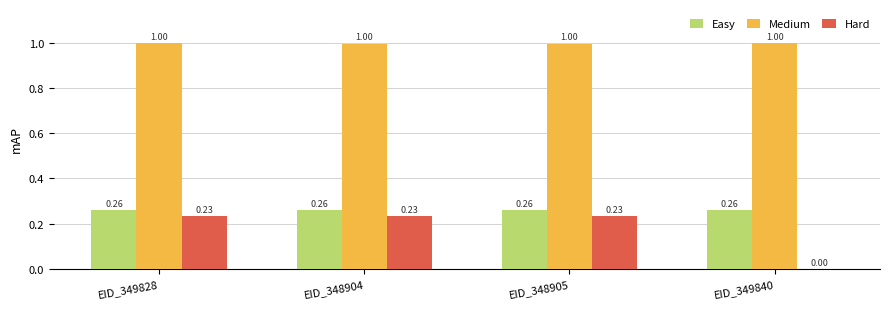

What is the sum of all Hard values?

0.7